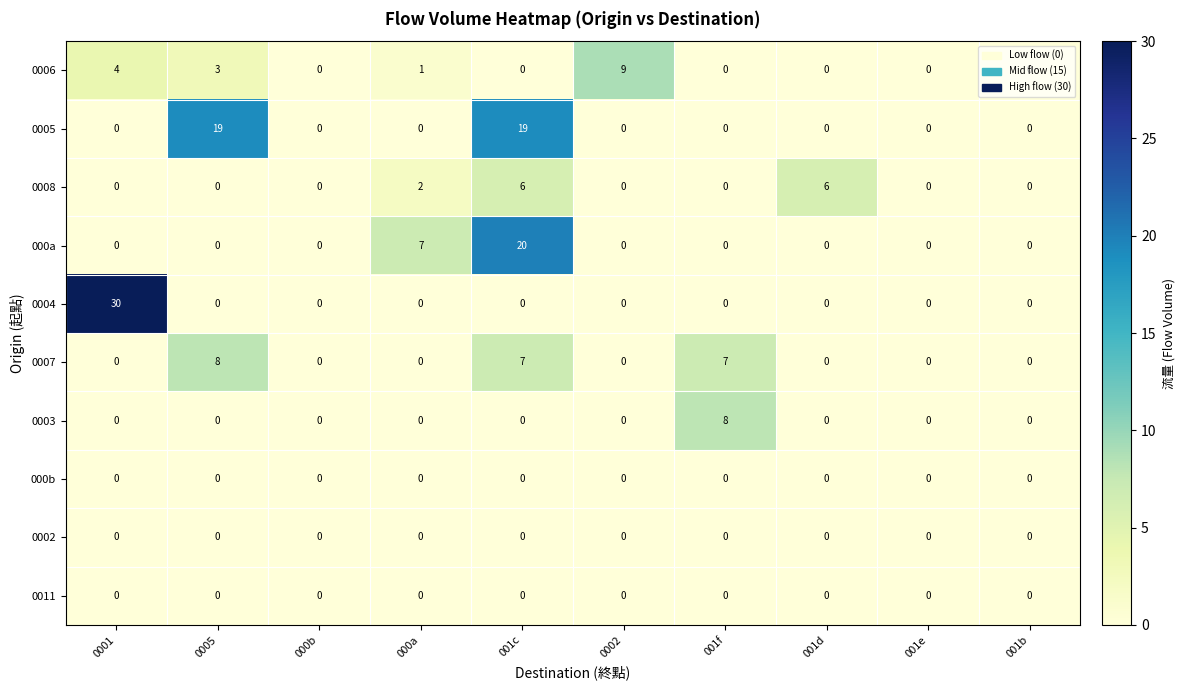

What is the greatest value displayed?

30